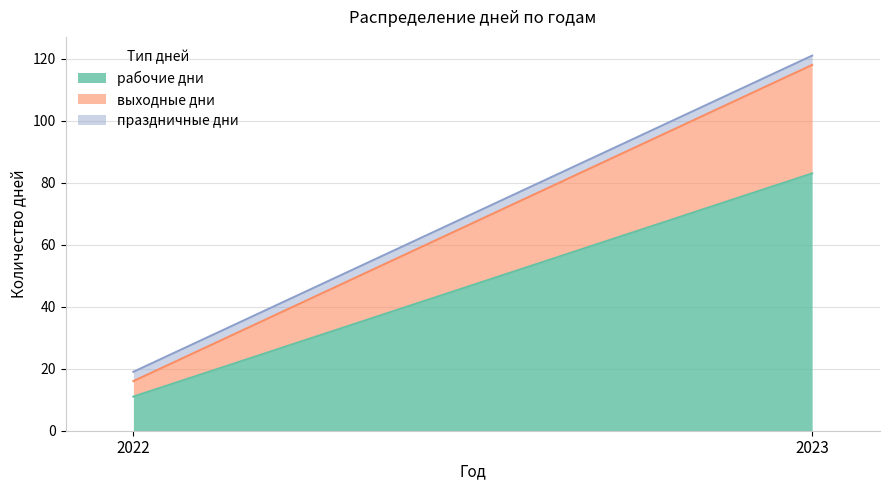

Which series has the largest range (max minus min)?

рабочие дни